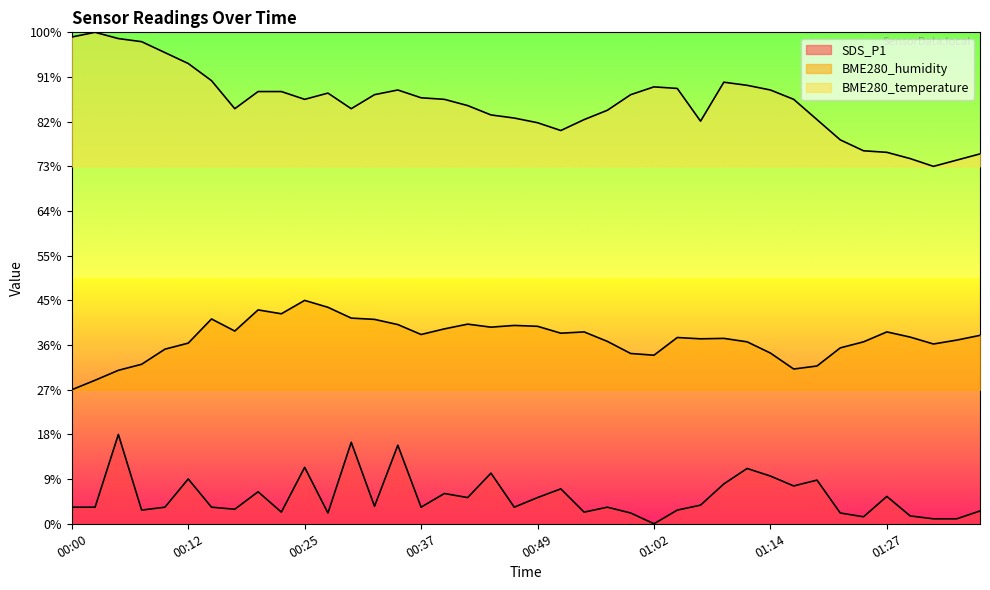

What are all the series names shown in the legend?

SDS_P1, BME280_humidity, BME280_temperature